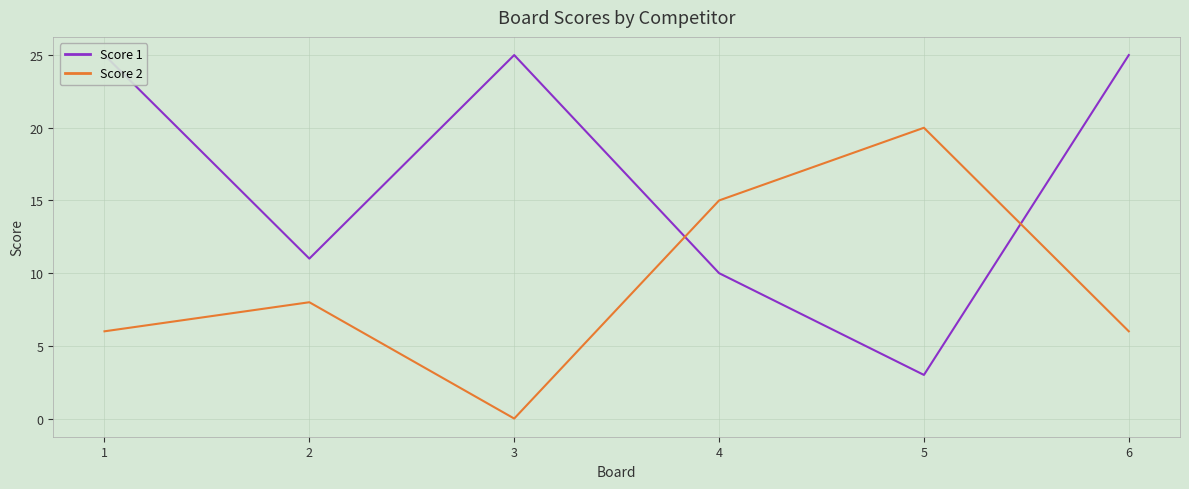

What is the difference between the maximum and minimum values in the Score 2 series?

20